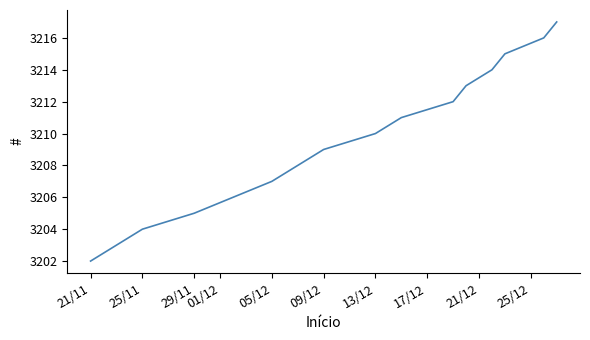

What is the difference between the maximum and minimum values?

15